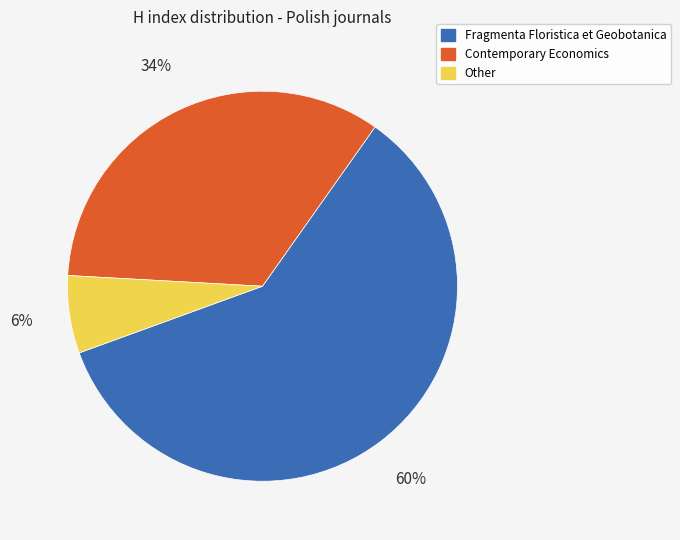

To the nearest percent, what is the combined percentage of Fragmenta Floristica et Geobotanica and Other?

66%